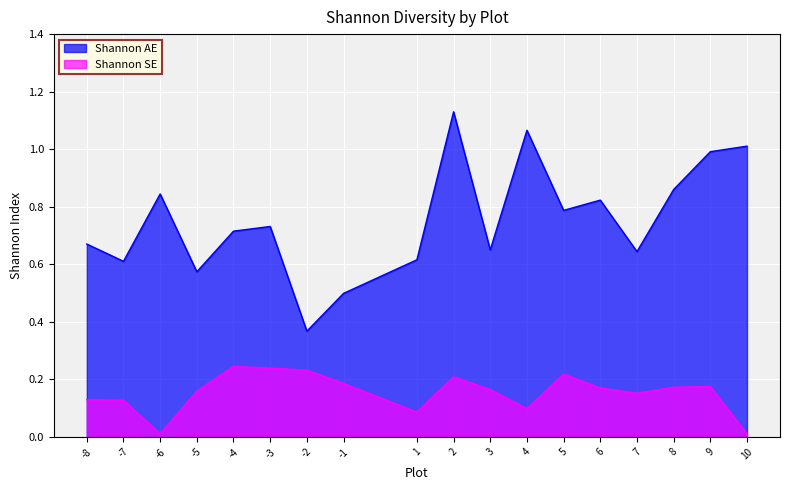

At 5, list the series in order from largest to smallest.

Shannon AE, Shannon SE